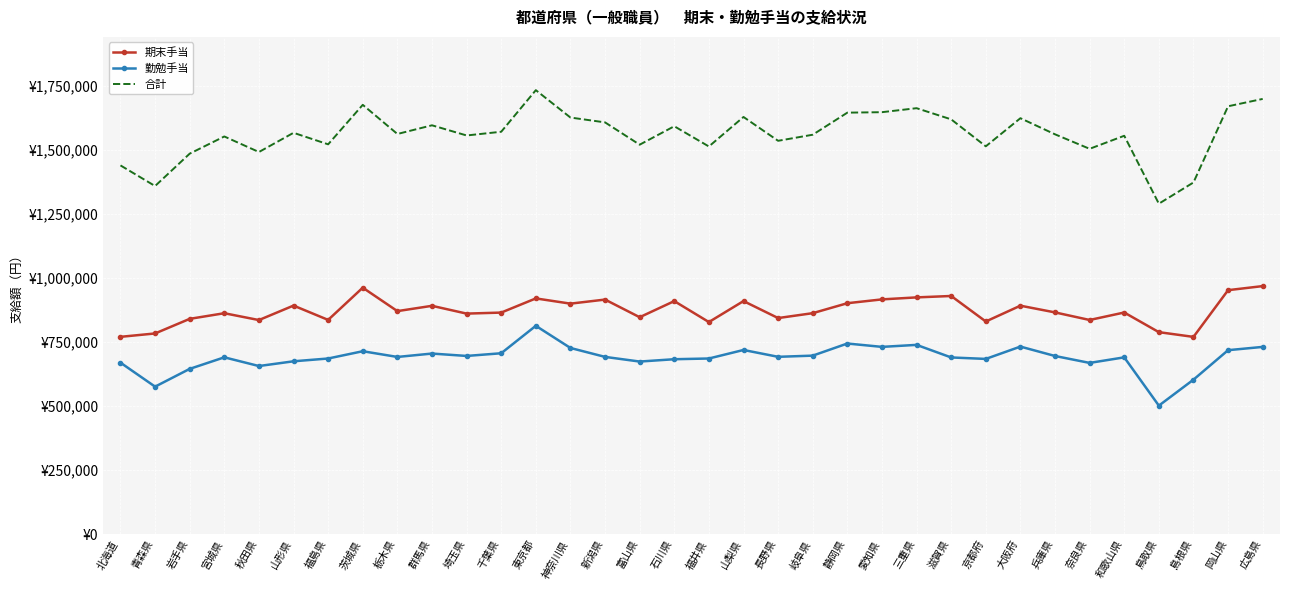

True or false: 勤勉手当 and 合計 intersect in this chart.

False